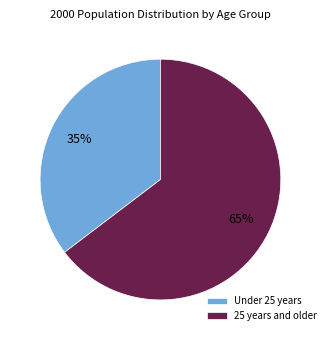

Which category accounts for the majority?

25 years and older